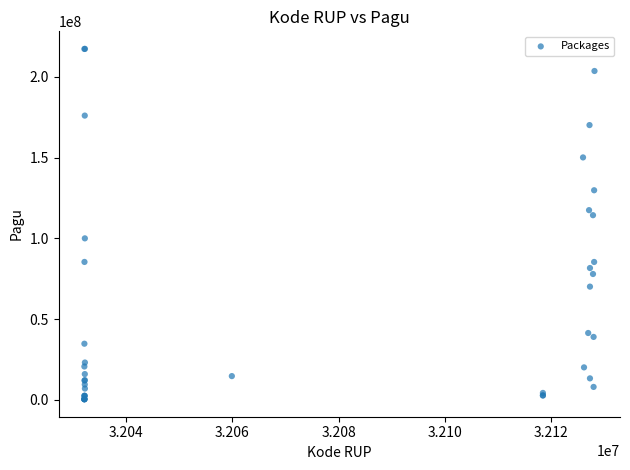

What Y value in the scatter plot is closest to 108830000?

114296000